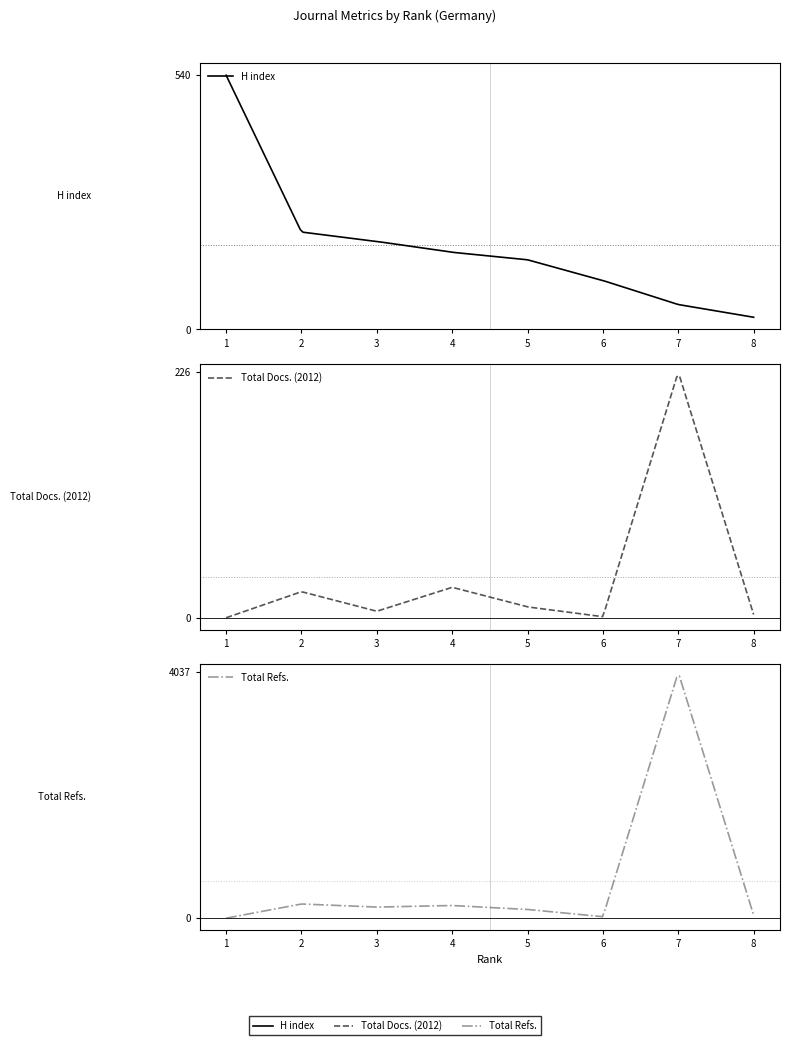

What is the total value across all series at 1?

540